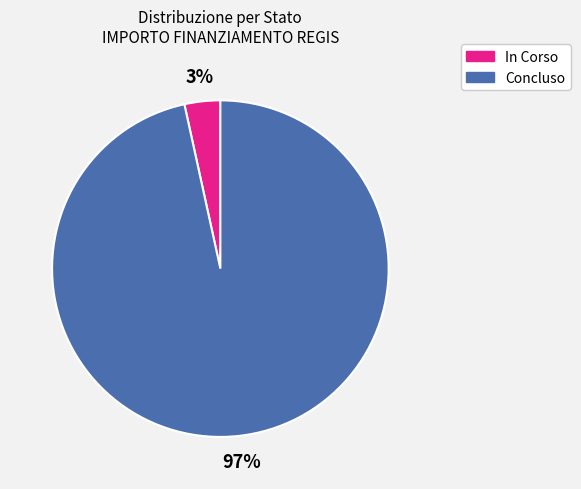

Which slice is the largest?

Concluso